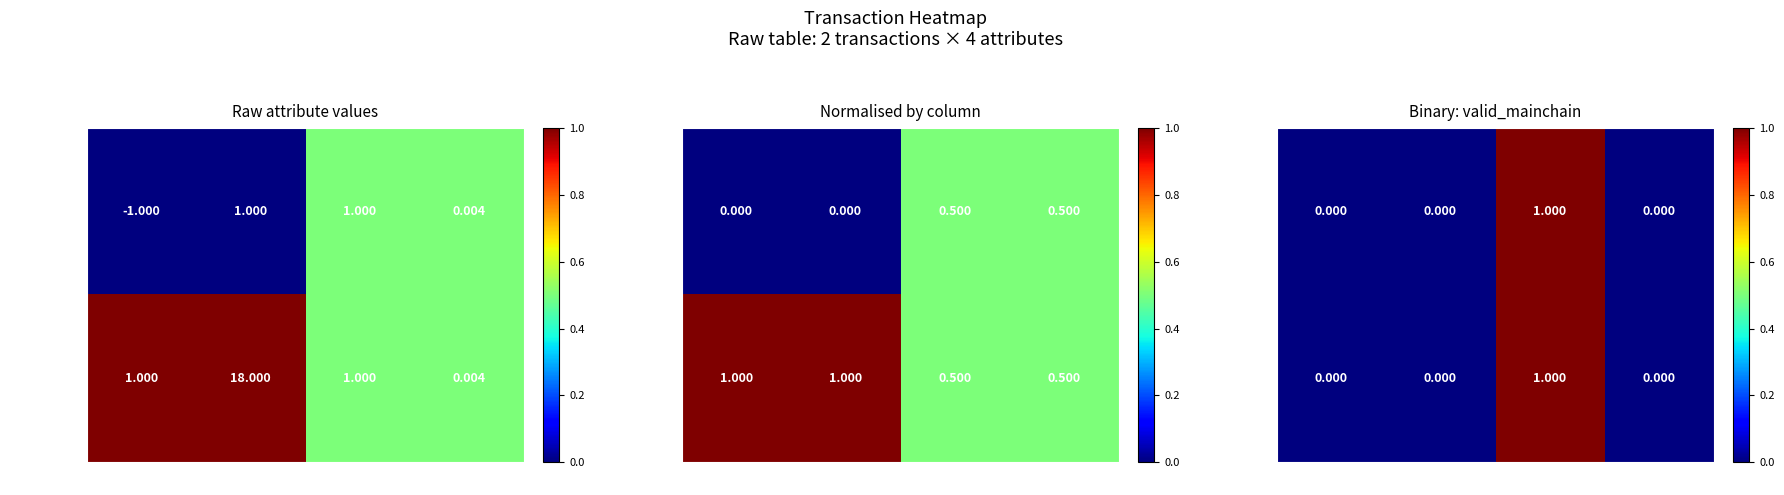

At how many categories does at least one series exceed 0?

1